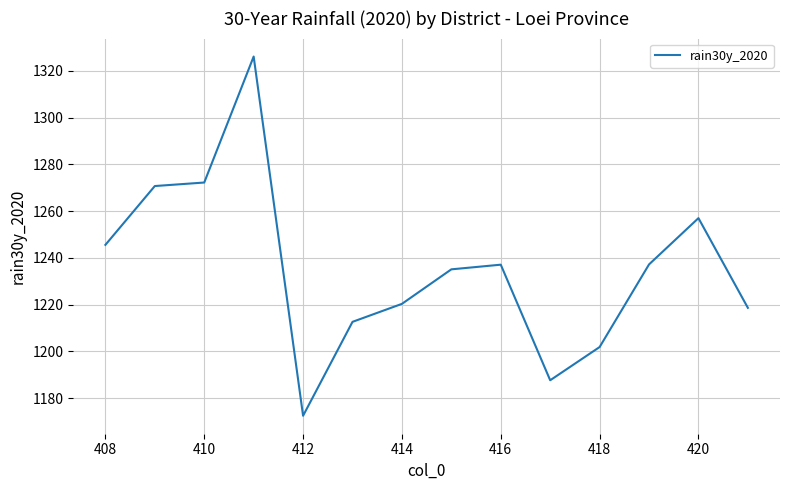

What is the minimum value shown in the chart?

1172.5